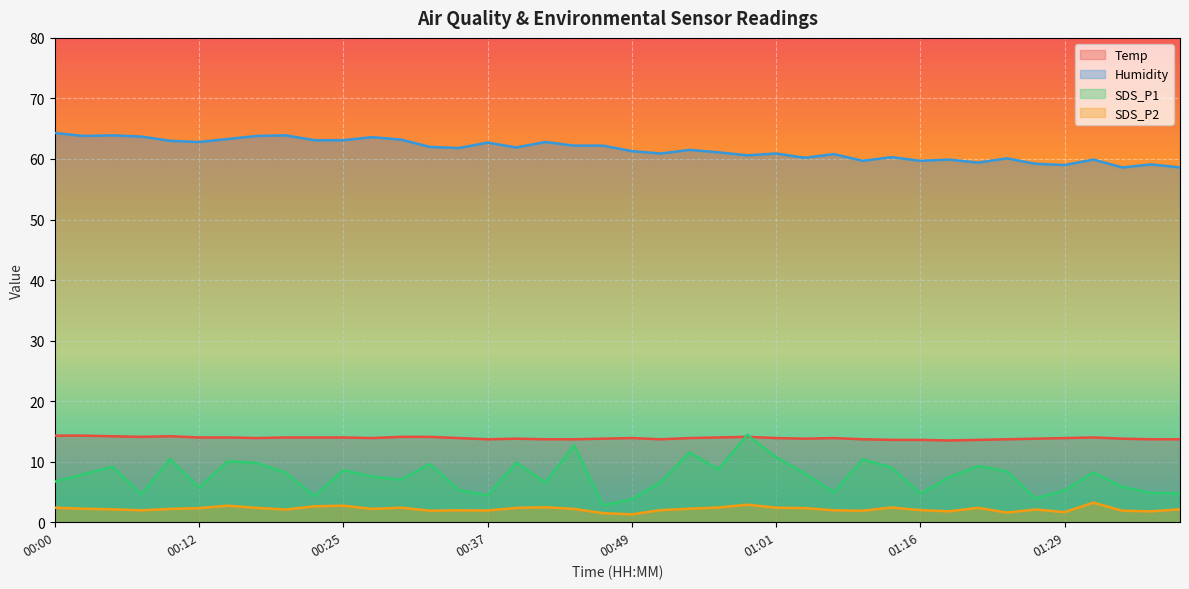

Is it true that SDS_P2 equals 4.0 at 00:59?

False